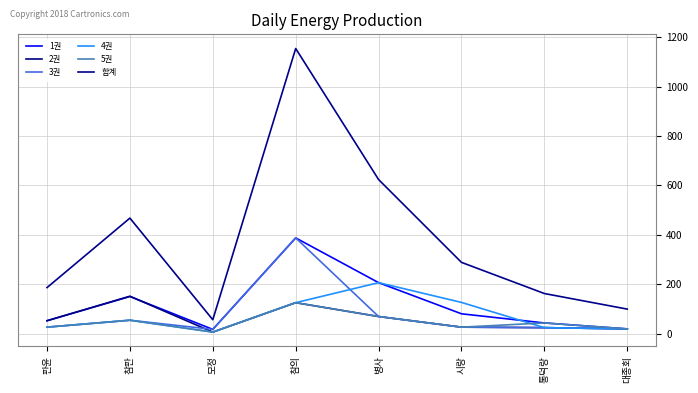

How many lines are shown in the chart?

6